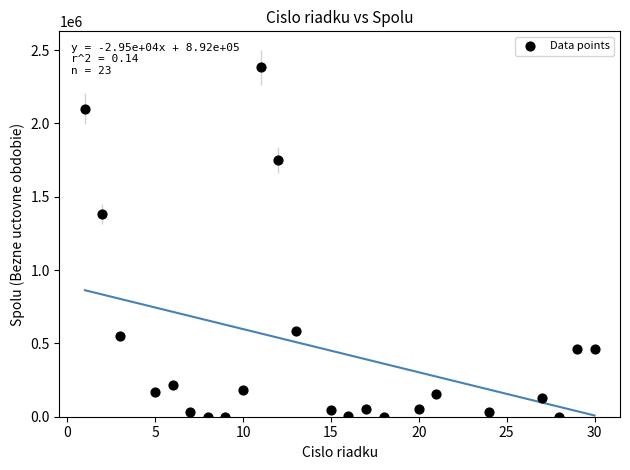

What is the range of X values (max minus min)?

29.0